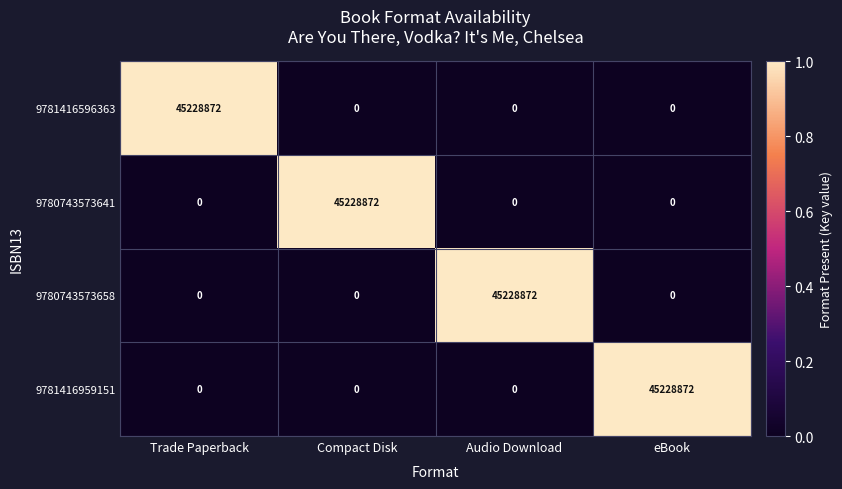

What is the total value across all series at Audio Download?

45228872